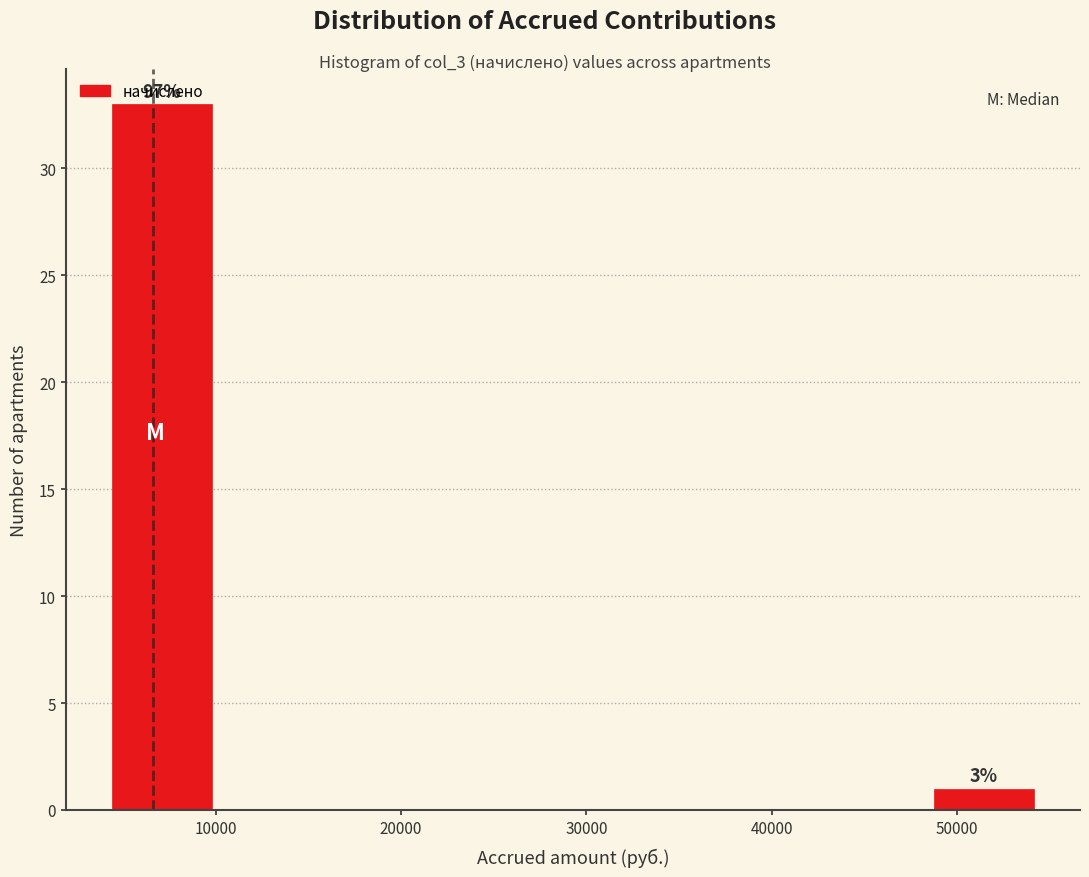

Over which range of the x-axis is the bar tallest?

4000 to 10000